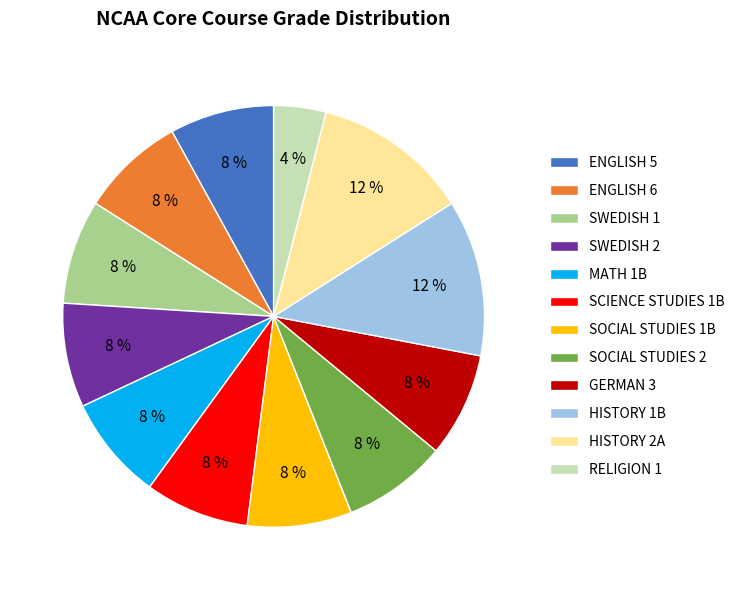

Do ENGLISH 5 and SOCIAL STUDIES 2 together represent more than half of the pie?

No